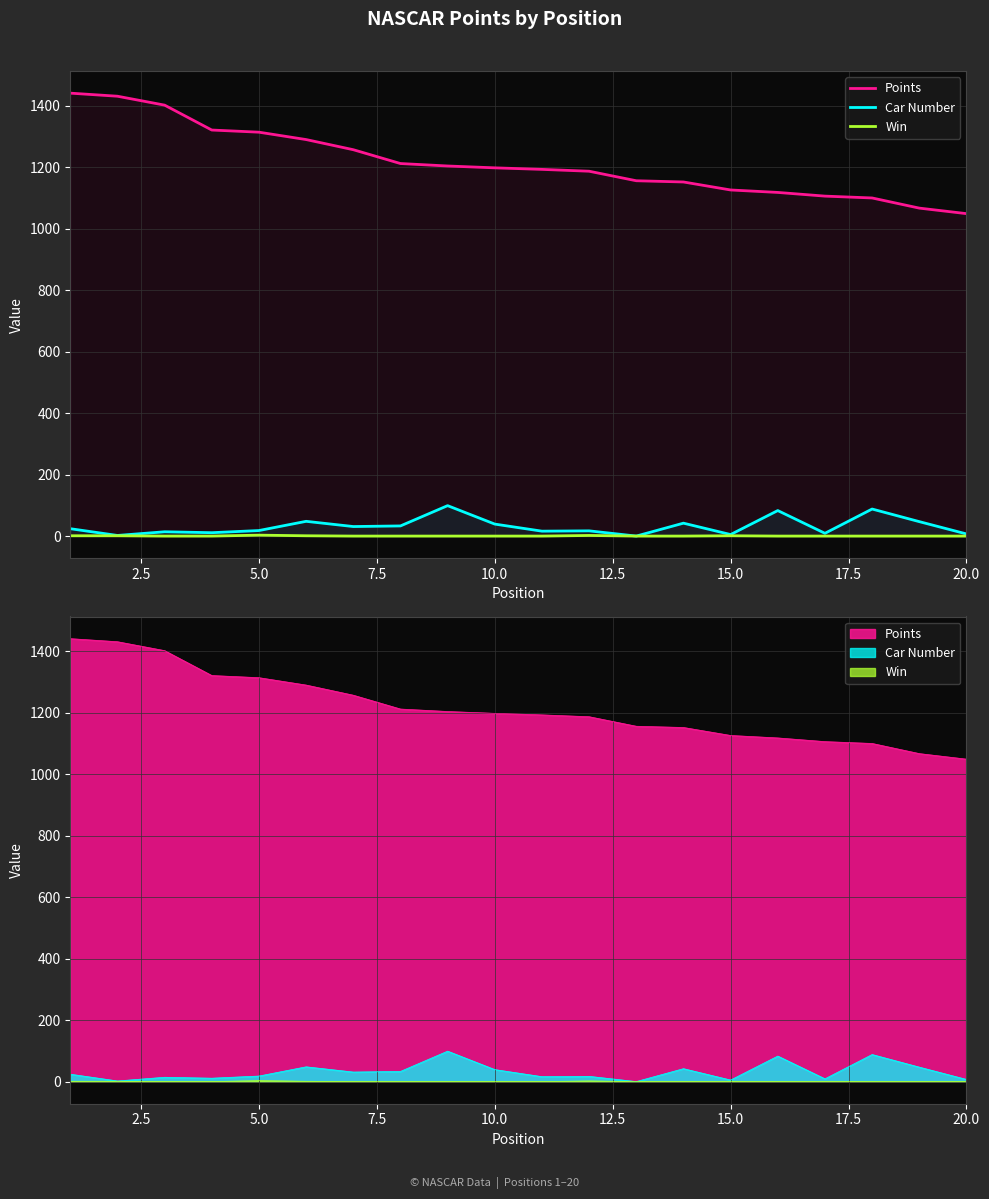

What is the minimum value for Points?

1049